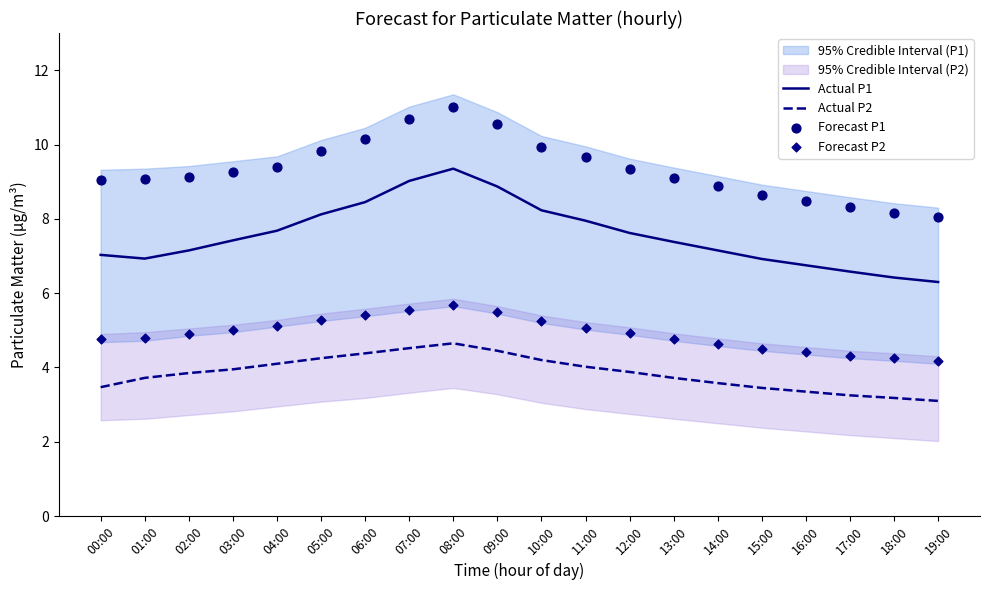

What are all the series names shown in the legend?

Actual P1, Actual P2, Forecast P1, Forecast P2